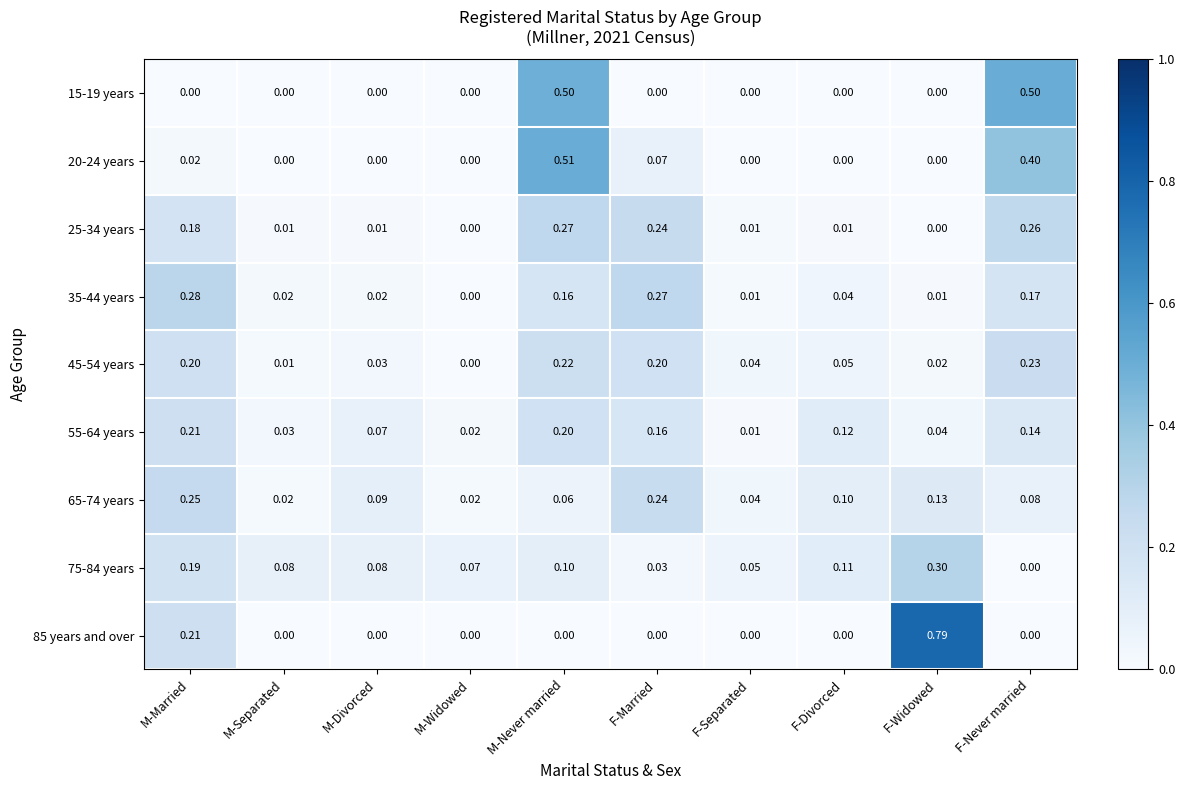

At which category does the chart reach its peak across all series?

F-Widowed